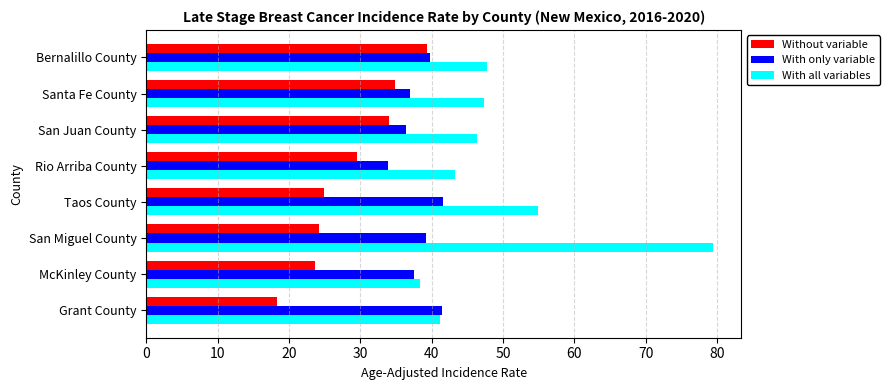

Is the value of Without variable at Grant County greater than the value of With only variable at San Juan County?

No